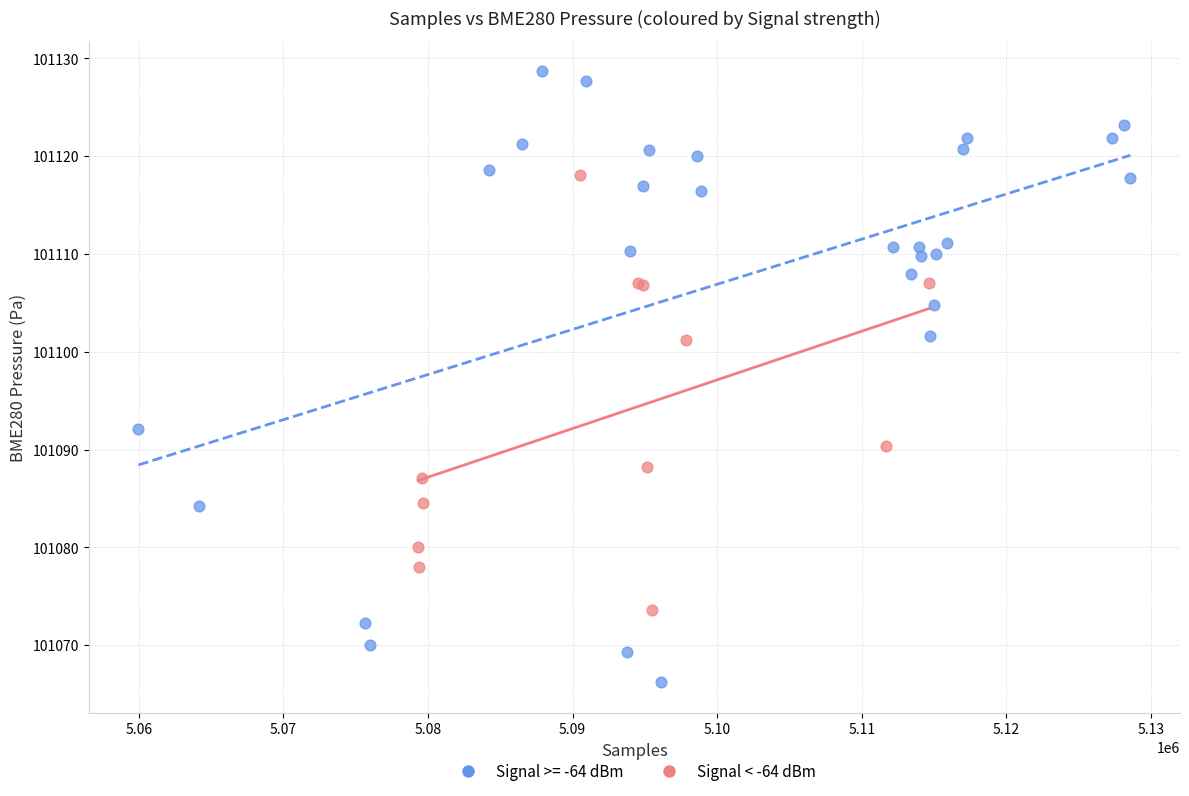

Which series contains the lowest Y value?

Signal >= -64 dBm